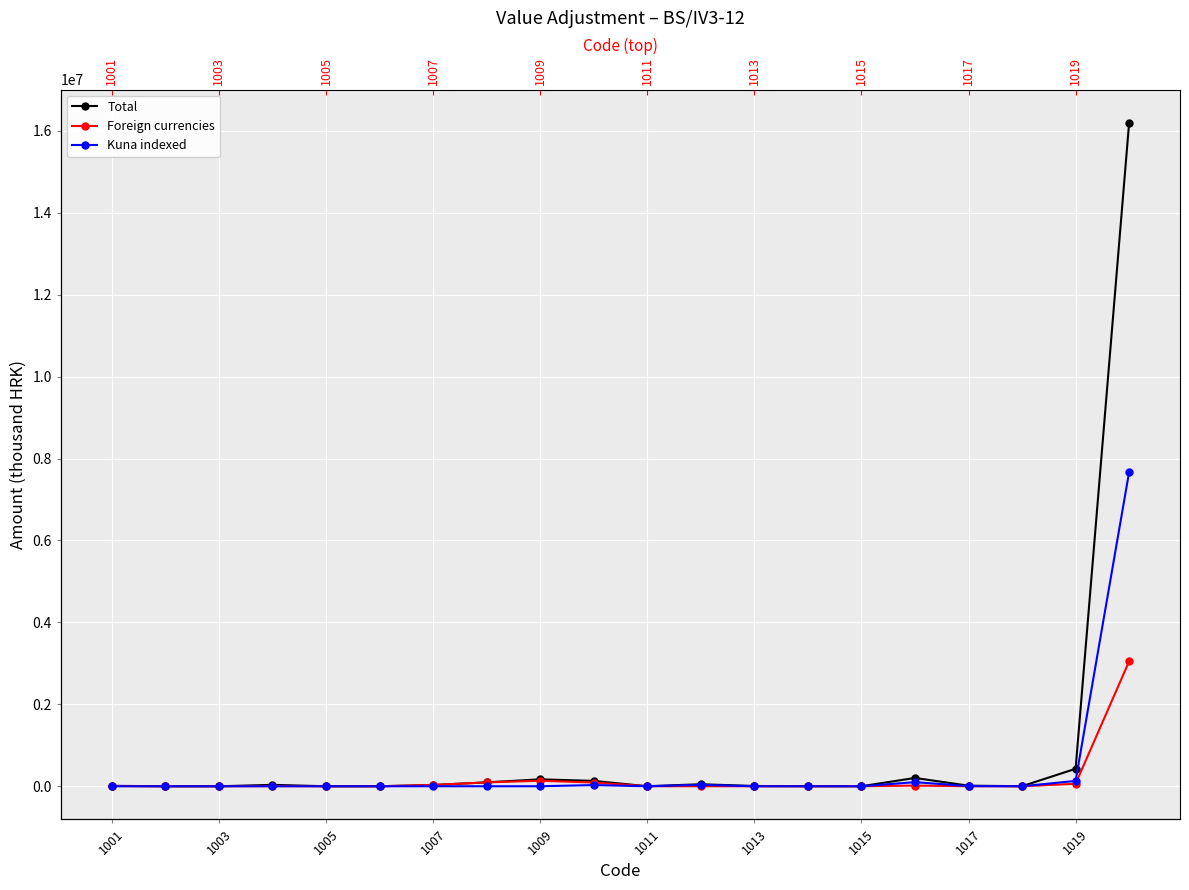

How many interior local peaks does the Foreign currencies series have?

4